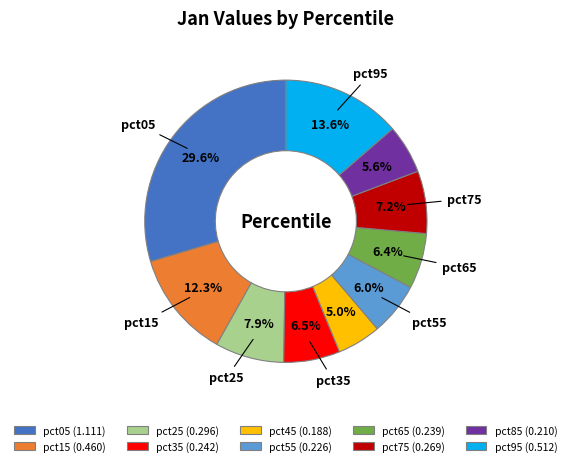

Is there a majority slice in this chart?

No